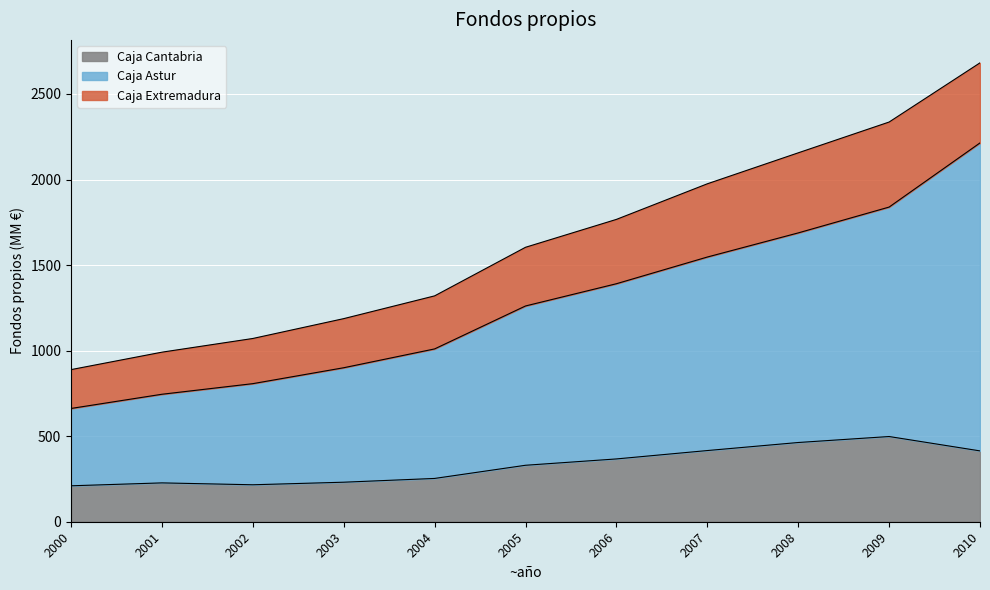

Is it true that Caja Astur equals 807 at 2002?

True